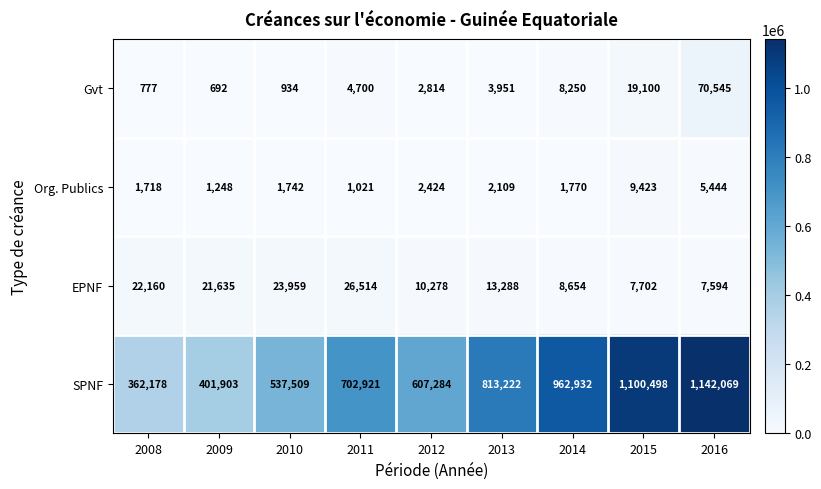

At which label does Gvt reach its peak?

2016